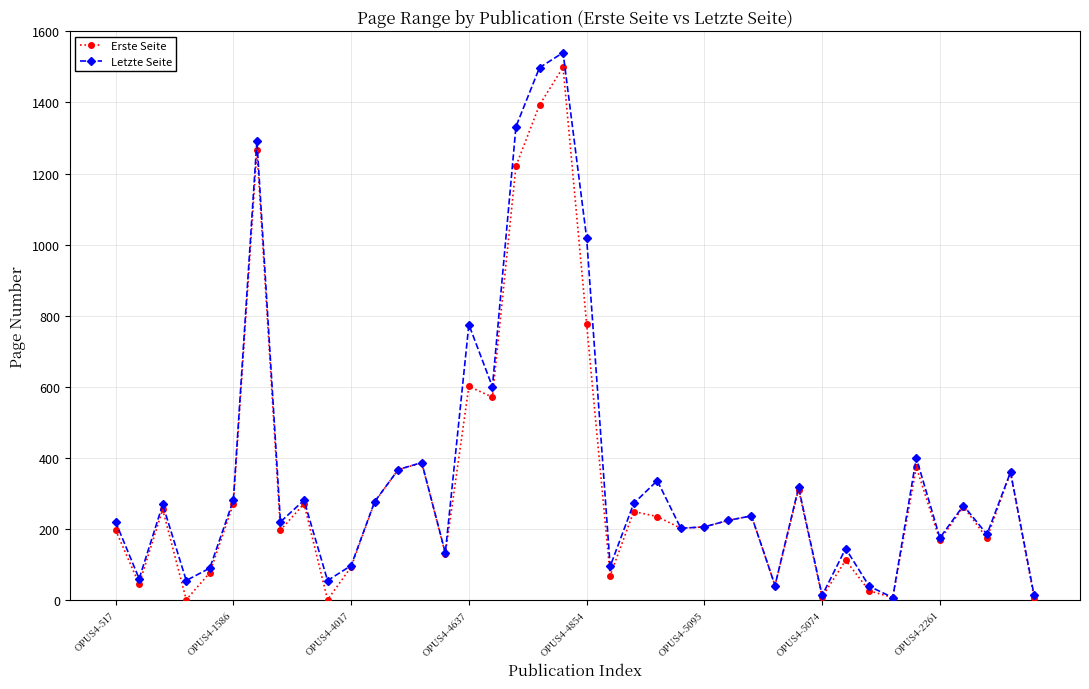

Which series has the largest range (max minus min)?

Letzte Seite